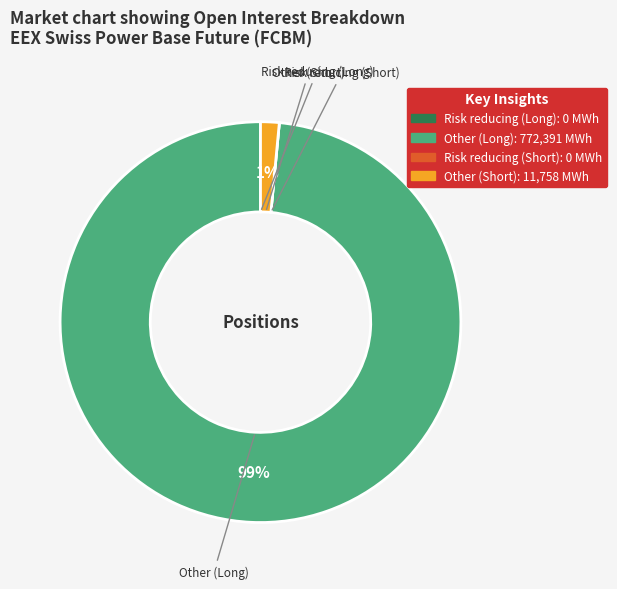

The Other (Short) slice represents 1% of the pie. True or false?

True